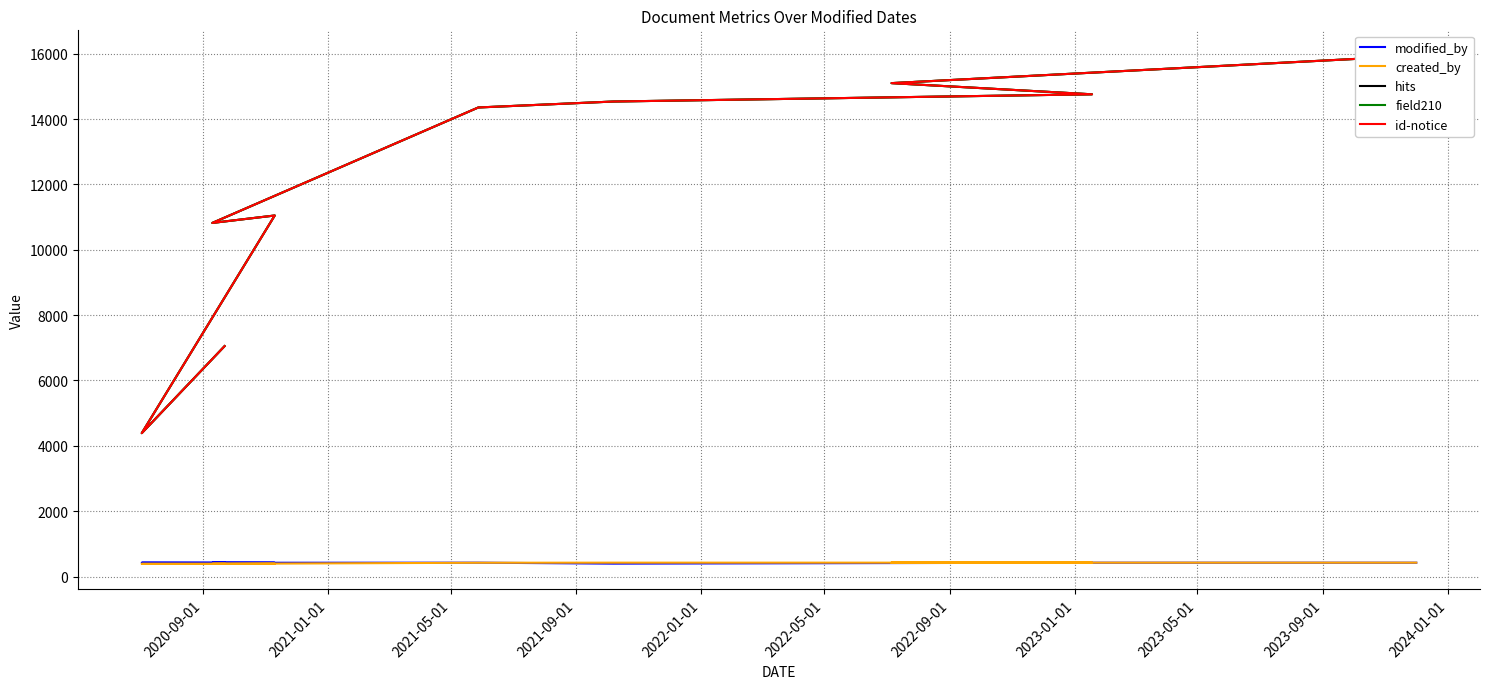

How many series are shown in this chart?

5